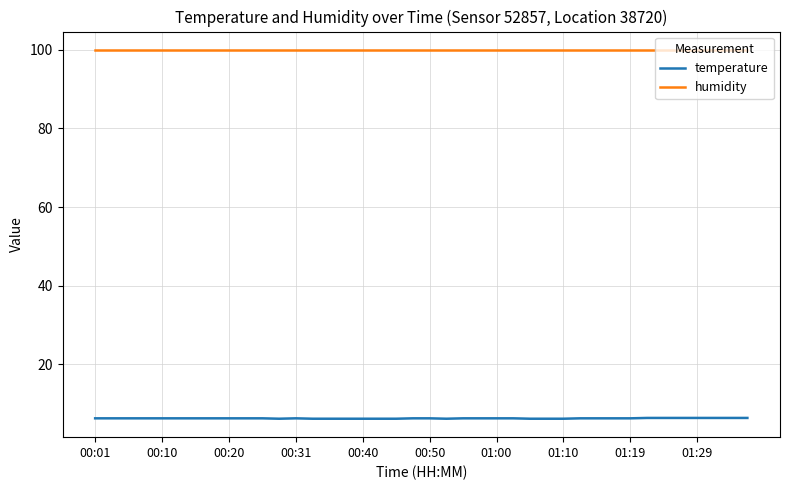

Does the chart display data point markers on the line(s)?

No